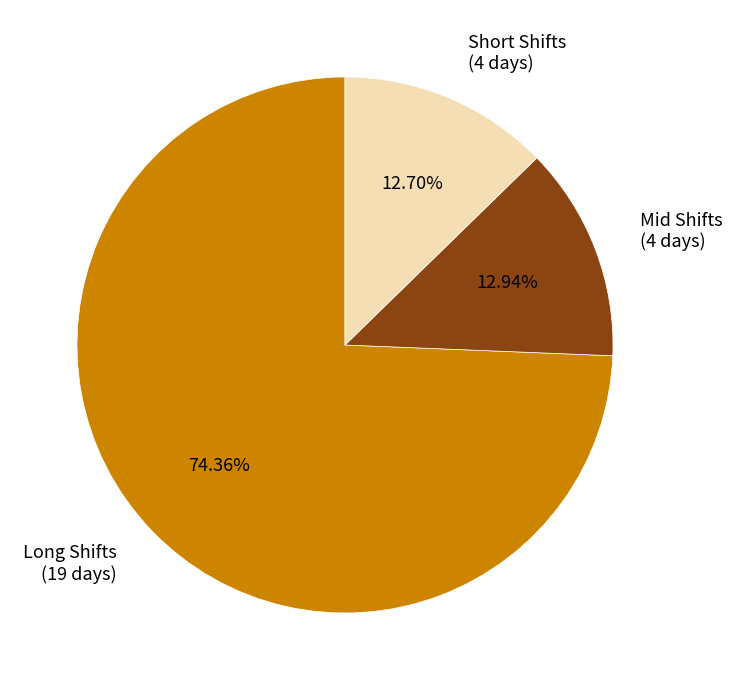

Is there any slice that represents more than half of the pie?

Yes